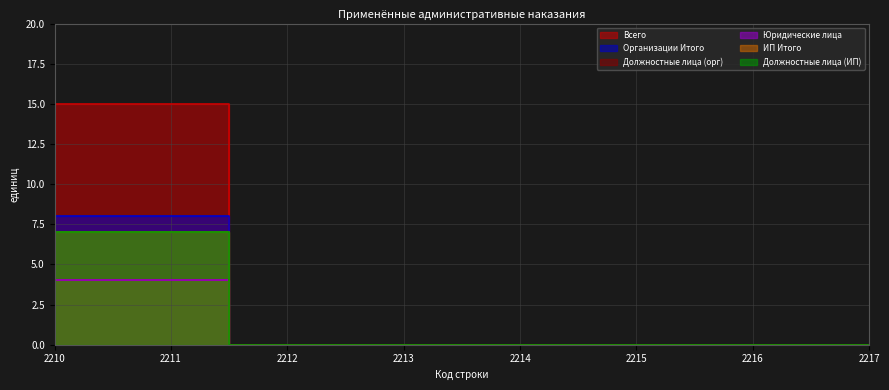

What is the total value across all series at 2210?

45